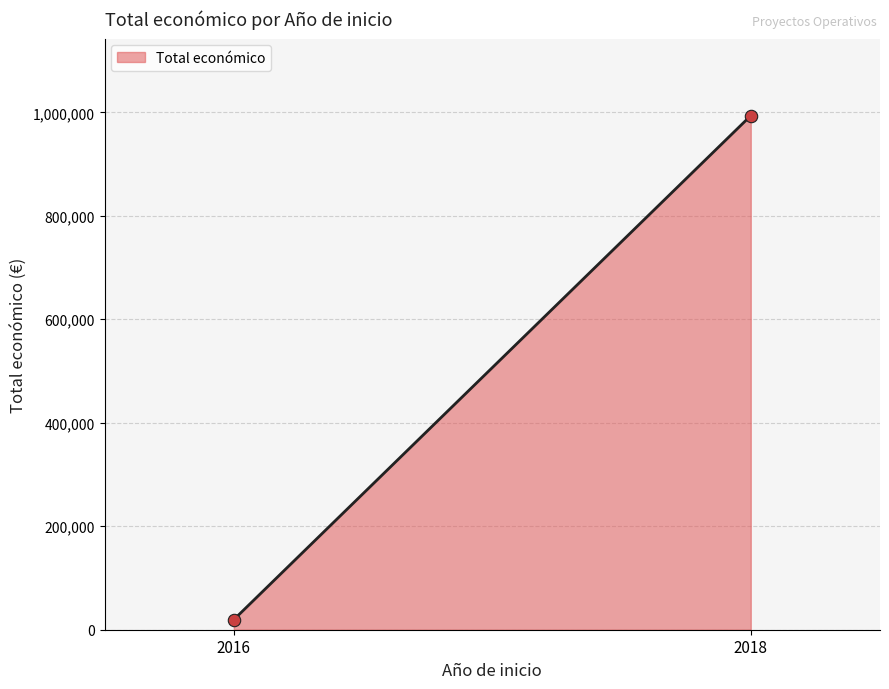

What is the maximum value shown in the chart?

993559.0